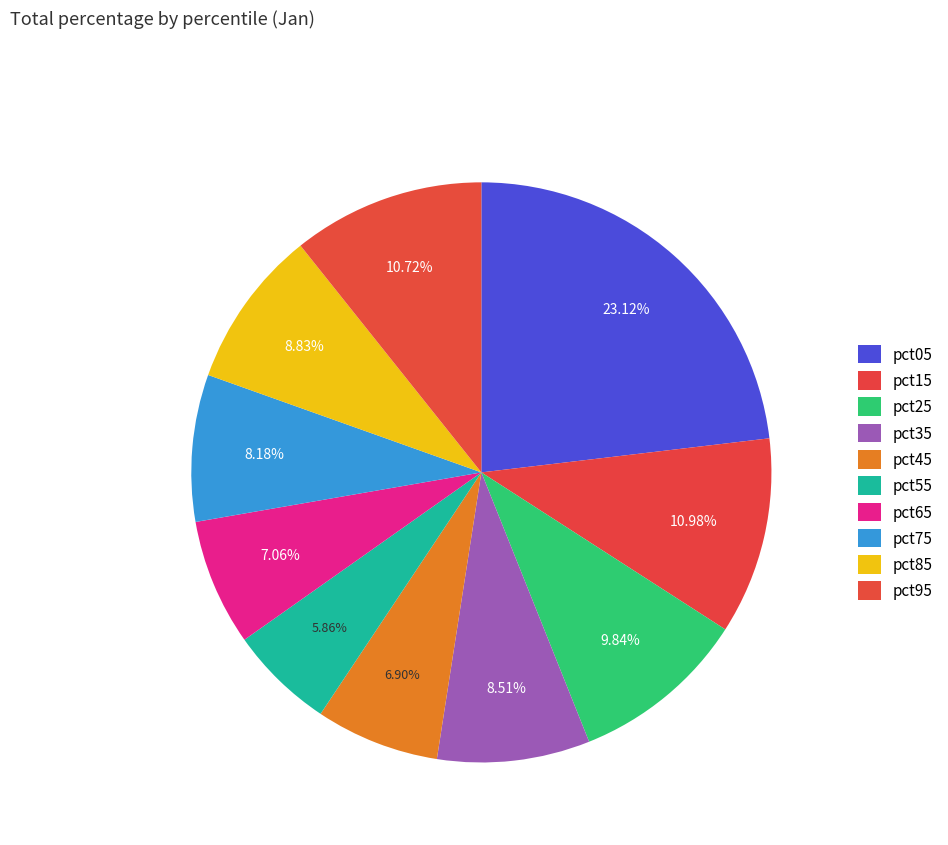

True or false: pct75 accounts for 1% of the total.

False